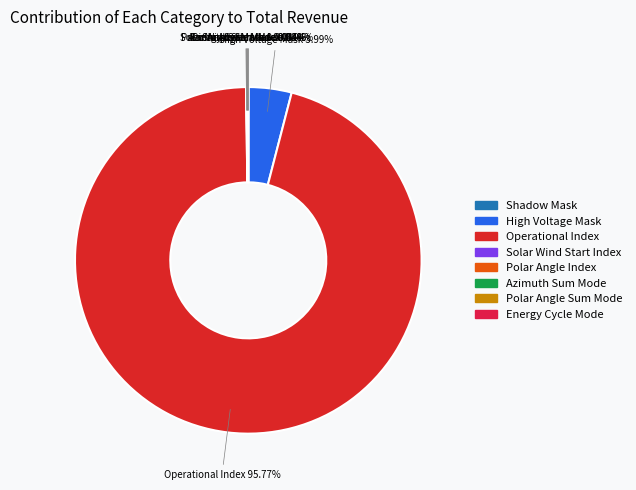

Which category accounts for the majority?

Operational Index